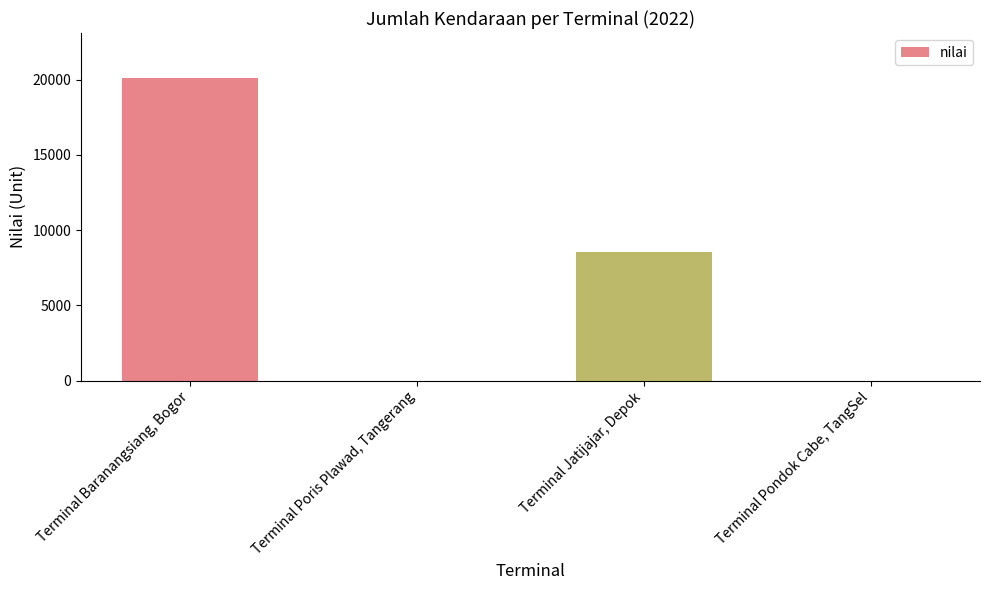

How many distinct data groups are displayed?

1